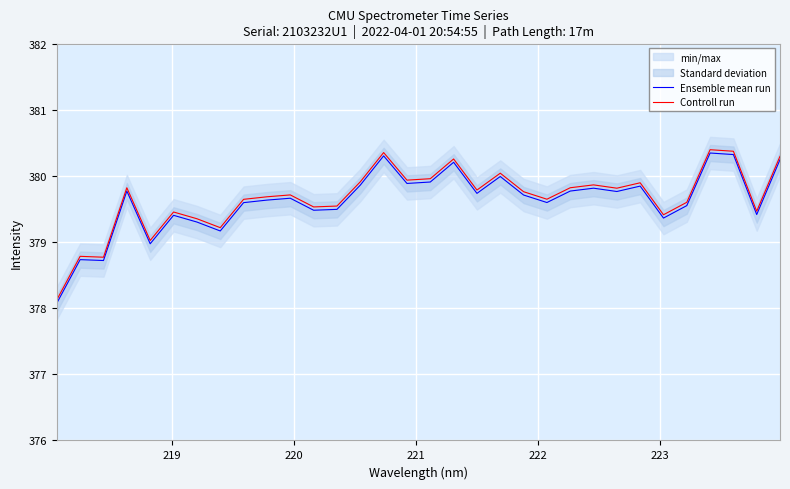

The Controll run series shows 525.7 at 221. True or false?

False